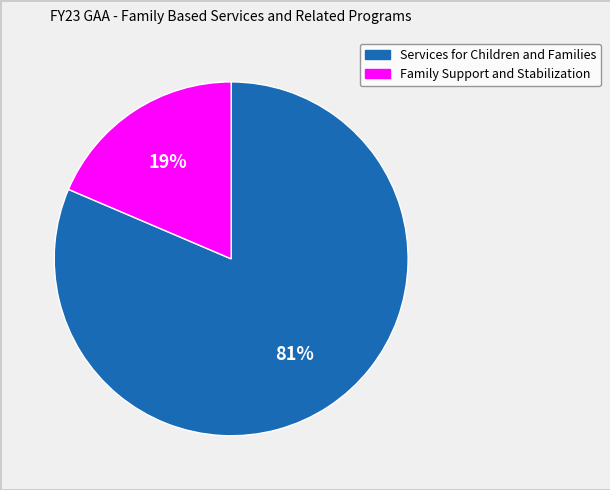

Rank the categories by value from highest to lowest.

Services for Children and Families, Family Support and Stabilization